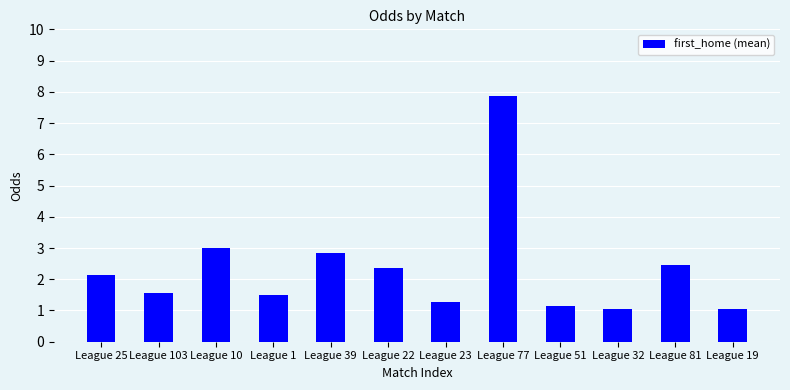

Count the number of values greater than 2.

6